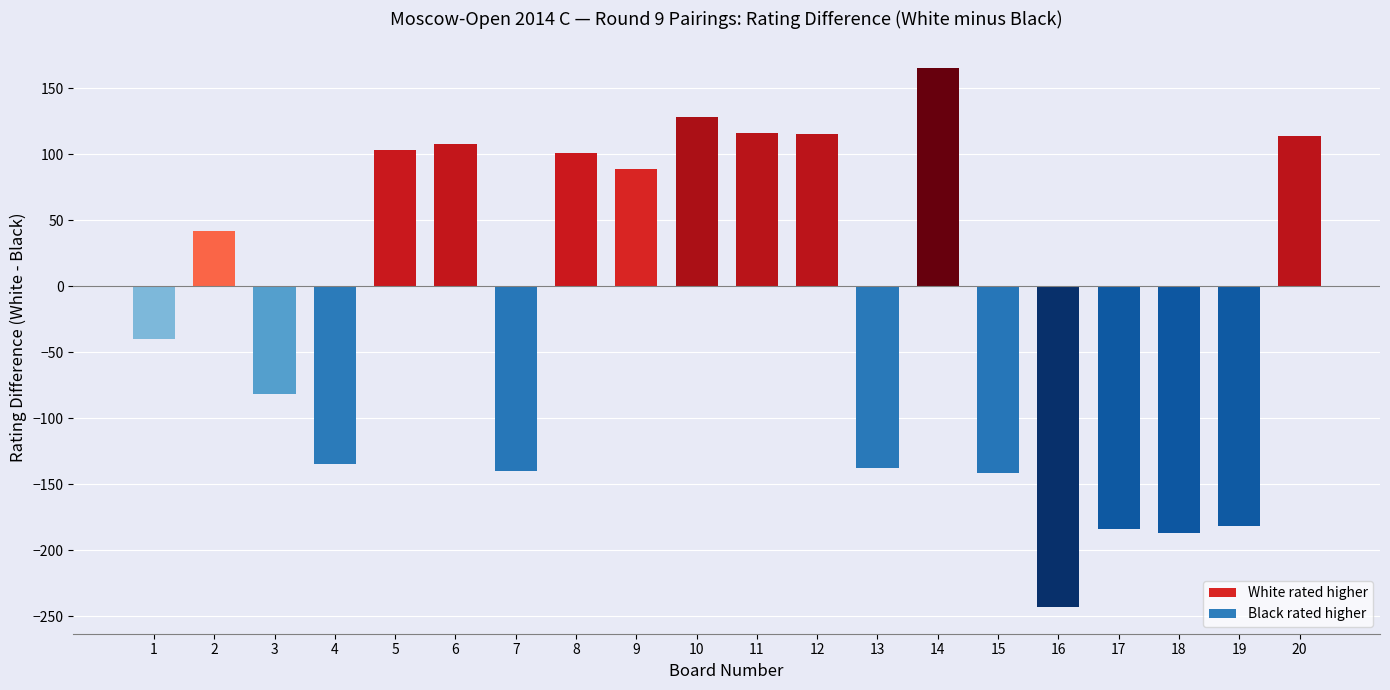

What is the difference between the maximum and minimum values?

408